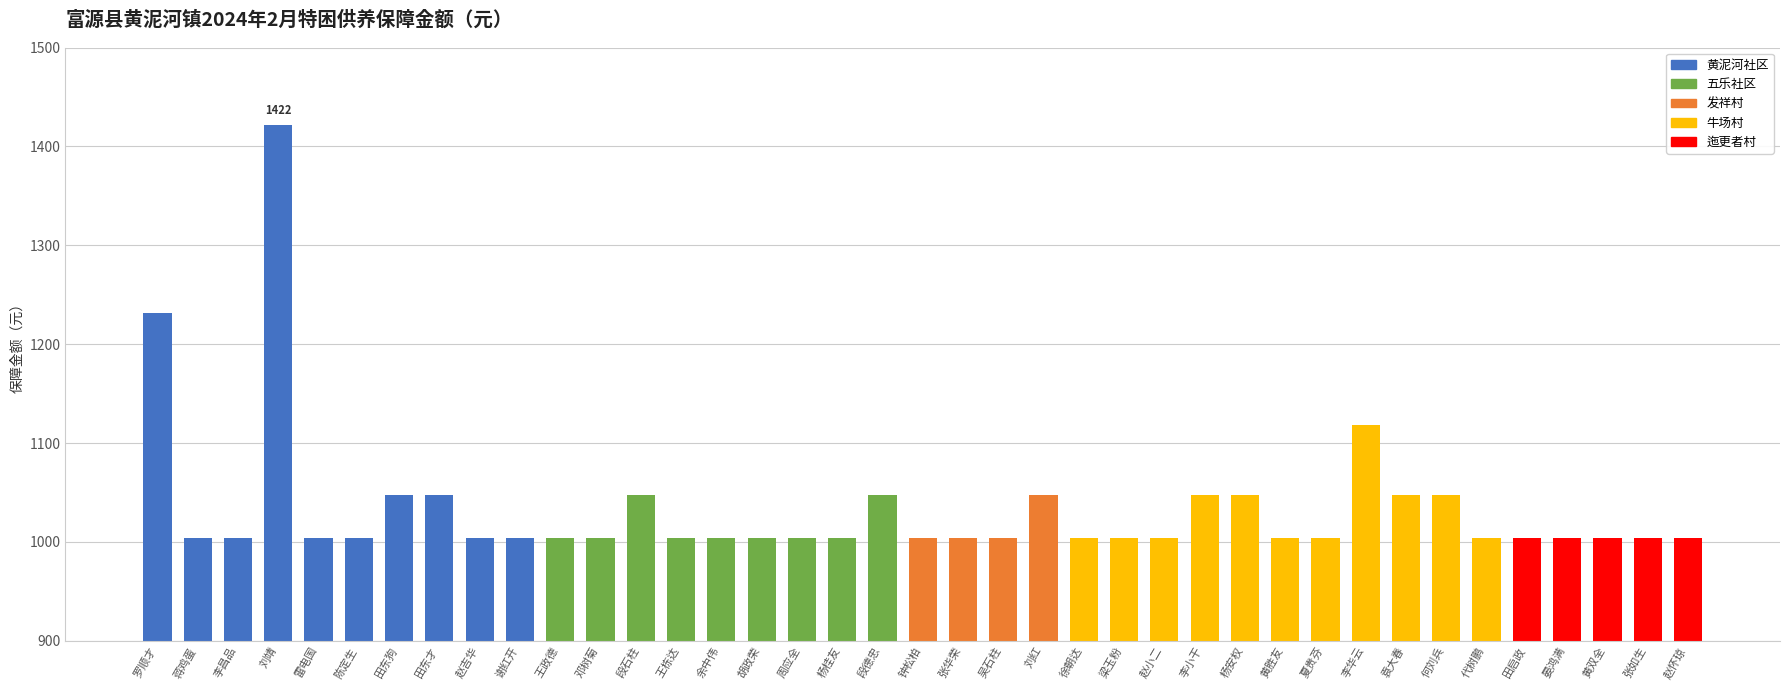

Reading left to right, transcribe all the data shown in this chart.

罗顺才=1232	蒋鸡蛋=1004	李昌品=1004	刘靖=1422	雷电国=1004	陈定生=1004	田东狗=1047	田东才=1047	赵吉华=1004	谢红开=1004	王政德=1004	邓树菊=1004	段石柱=1047	王栋达=1004	余中伟=1004	胡政荣=1004	周应全=1004	杨桂友=1004	段德忠=1047	钟松柏=1004	张华荣=1004	吴石柱=1004	刘红=1047	徐朝达=1004	梁玉粉=1004	赵小二=1004	李小干=1047	杨安权=1047	黄胜友=1004	夏贵芬=1004	李华云=1118	袁大春=1047	何刘兵=1047	代树鹏=1004	田启政=1004	晏鸿满=1004	黄双全=1004	张如生=1004	赵怀琼=1004